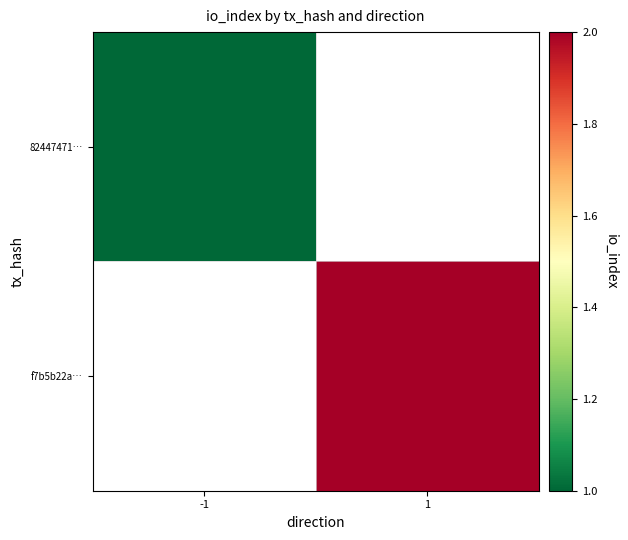

Count the number of categories in the chart.

2